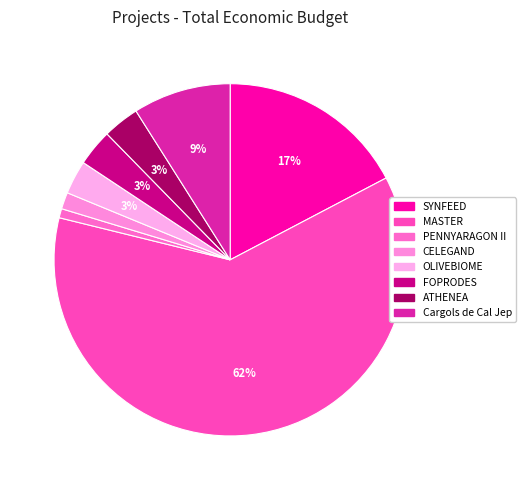

What is the change in value from PENNYARAGON II to Cargols de Cal Jep?

+1447786